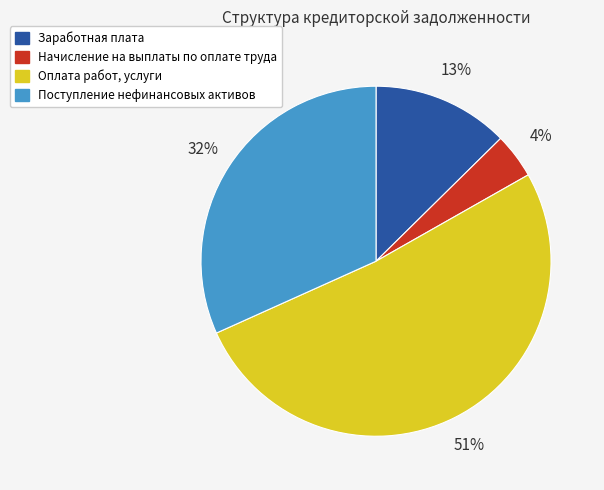

Is there any slice that represents more than half of the pie?

Yes